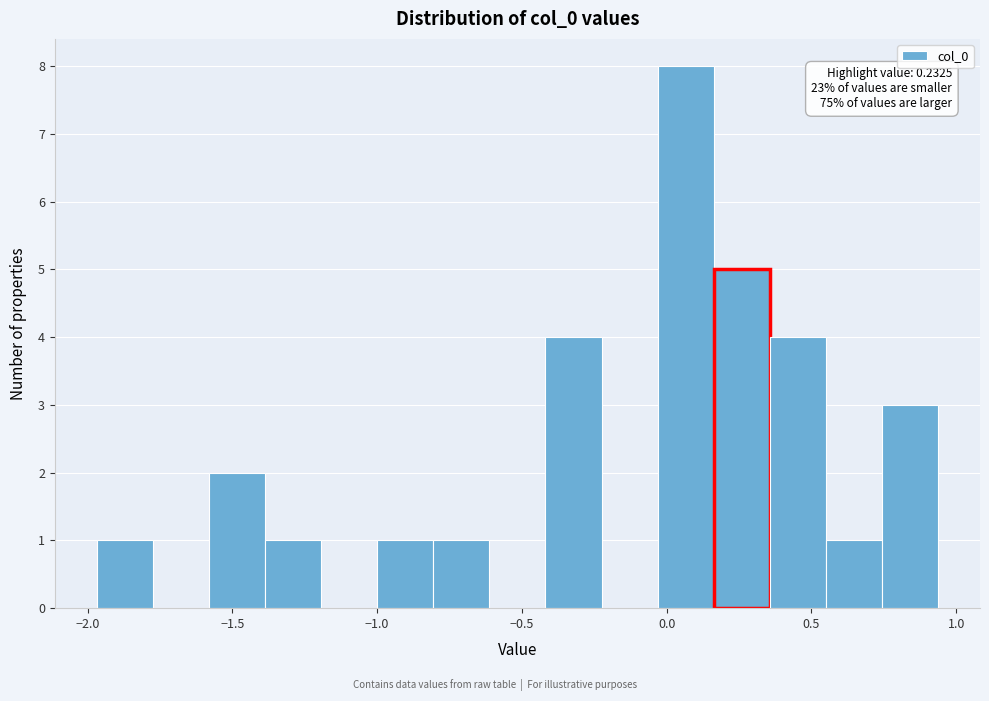

Read against the x-axis, roughly where is the centre of the tallest bar?

0.05